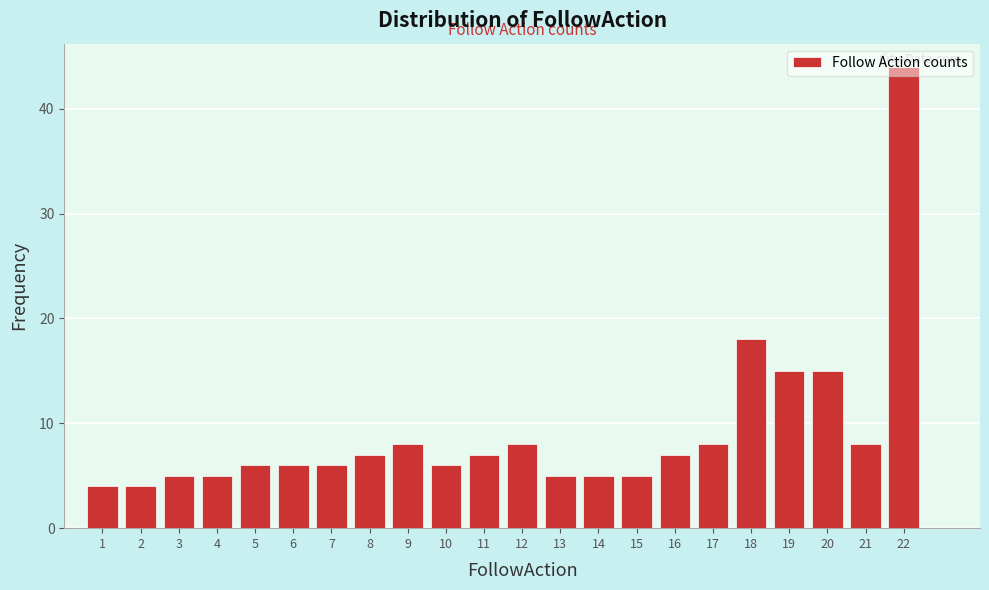

Which label corresponds to the largest value in the chart?

22